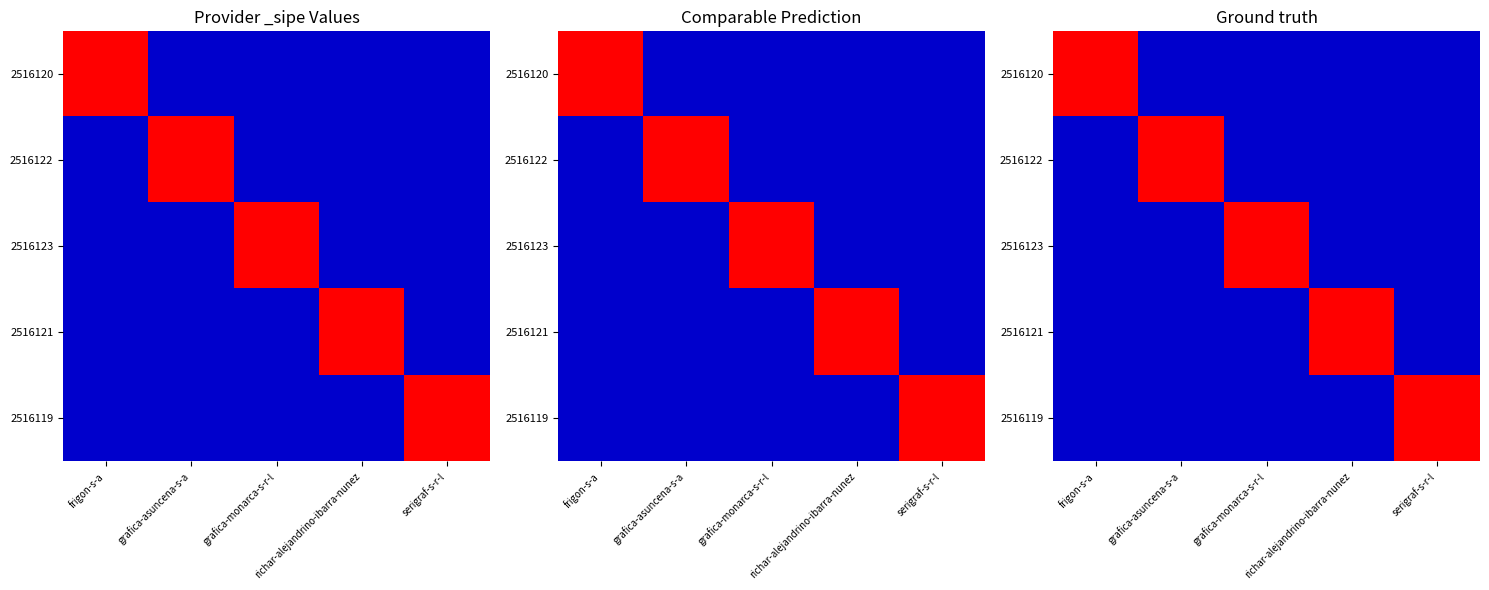

At which label is 2516122 closest to 0?

frigon-s-a